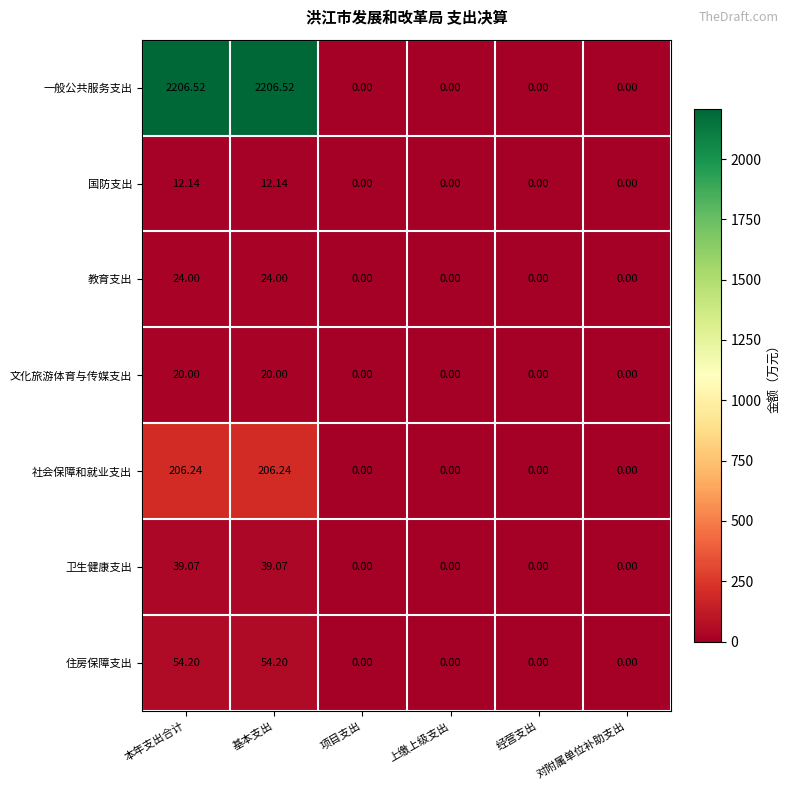

Which series has the largest range (max minus min)?

一般公共服务支出